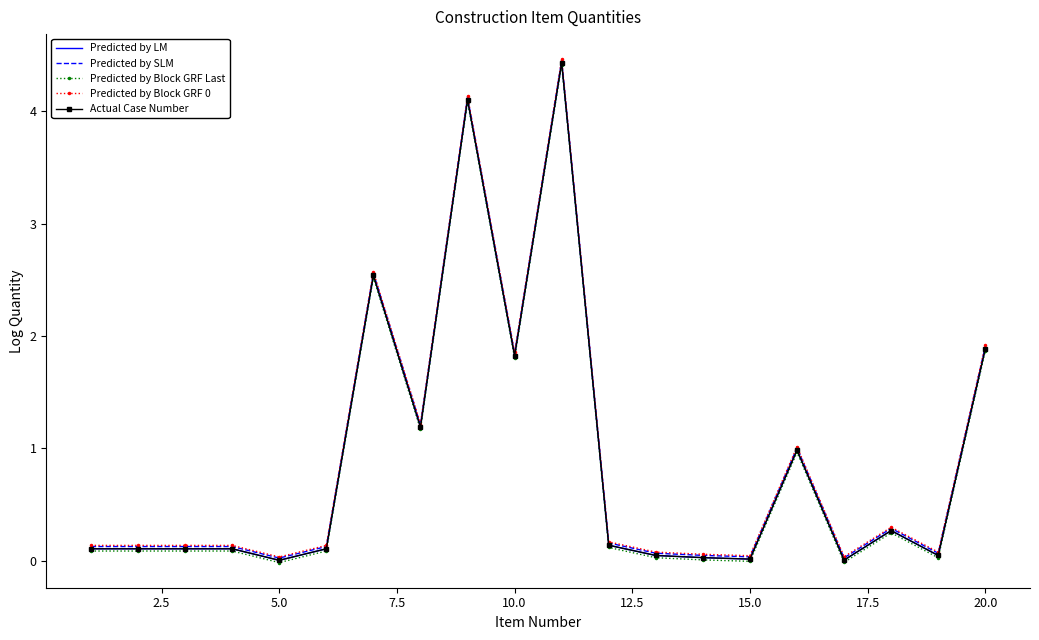

True or false: Predicted by LM and Actual Case Number cross at least once.

False